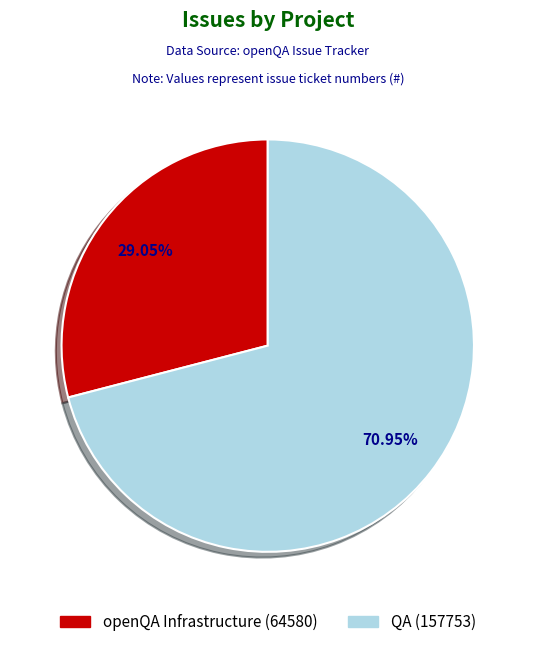

Which slice is the smallest?

openQA Infrastructure